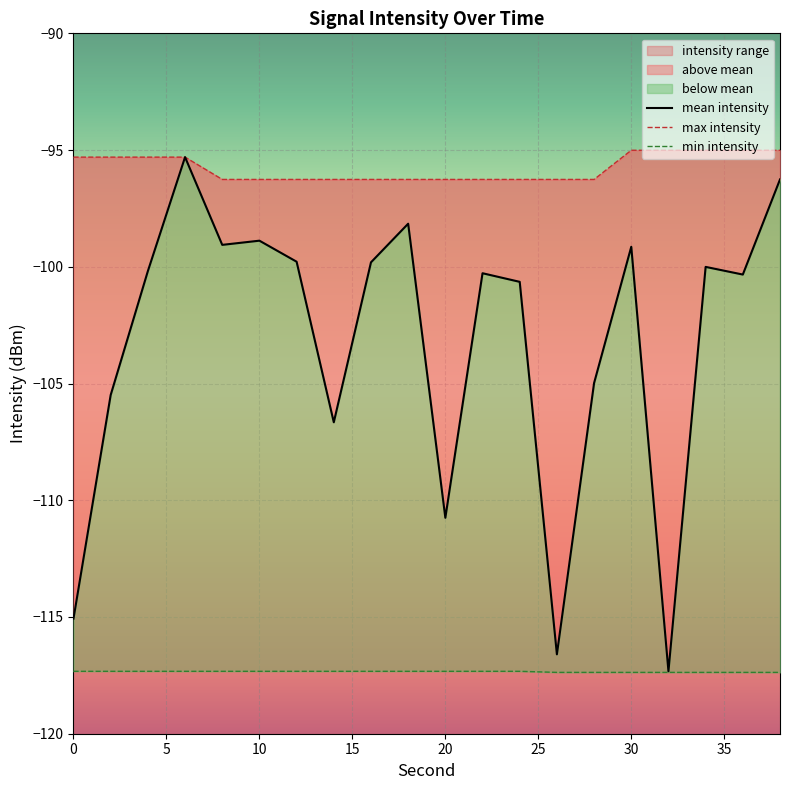

What is the difference between the second highest and second lowest values in the mean intensity series?

20.3